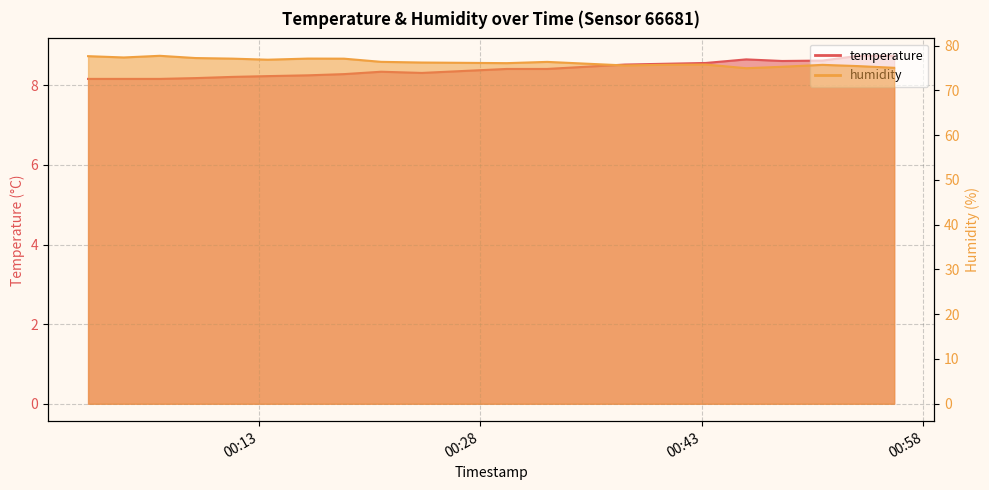

True or false: humidity and temperature intersect in this chart.

False